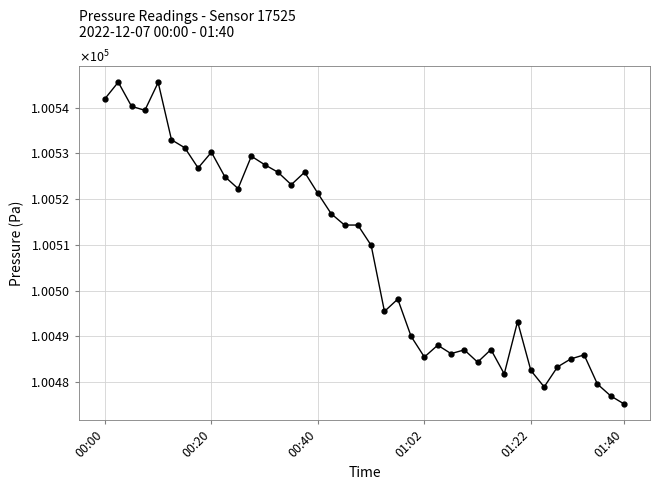

Which category has the lowest value across all series?

01:40